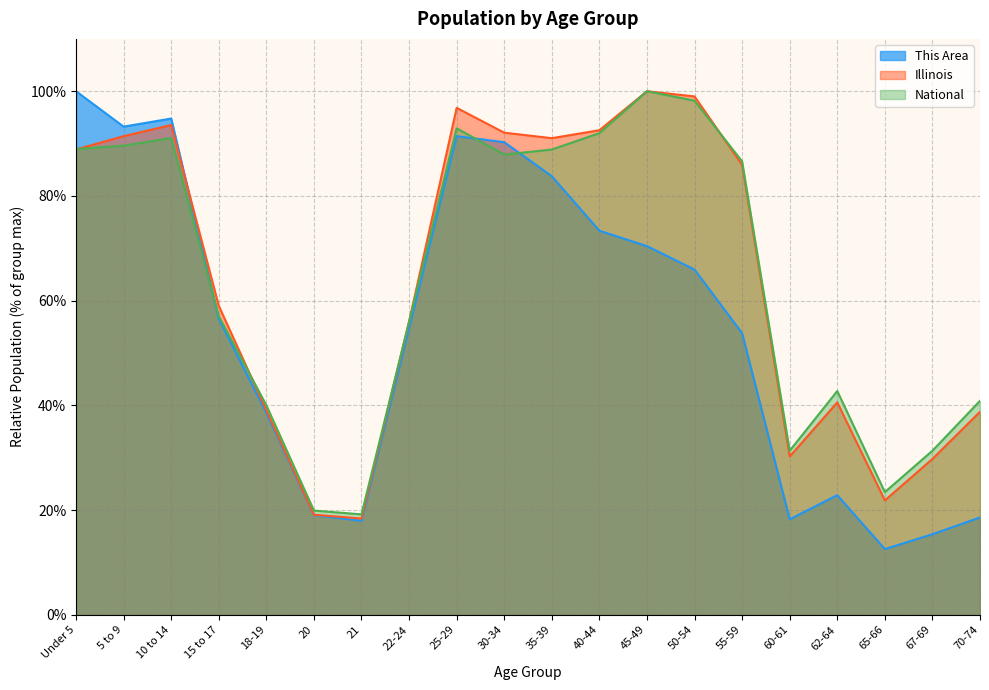

Reading left to right, transcribe all the data shown in this chart.

This Area: 100.0	93.2	94.8	56.5	38.6	19.0	17.9	54.7	91.4	90.3	83.8	73.4	70.4	65.9	53.8	18.2	22.8	12.5	15.4	18.6
Illinois: 88.9	91.4	93.5	59.0	39.1	19.1	18.4	56.0	96.8	92.1	91.0	92.6	100.0	99.0	85.9	30.2	40.6	21.8	29.8	38.8
National: 89.0	89.6	91.1	57.0	40.0	19.9	19.2	56.0	92.9	87.9	88.9	92.0	100.0	98.2	86.6	31.3	42.7	23.4	31.3	40.9